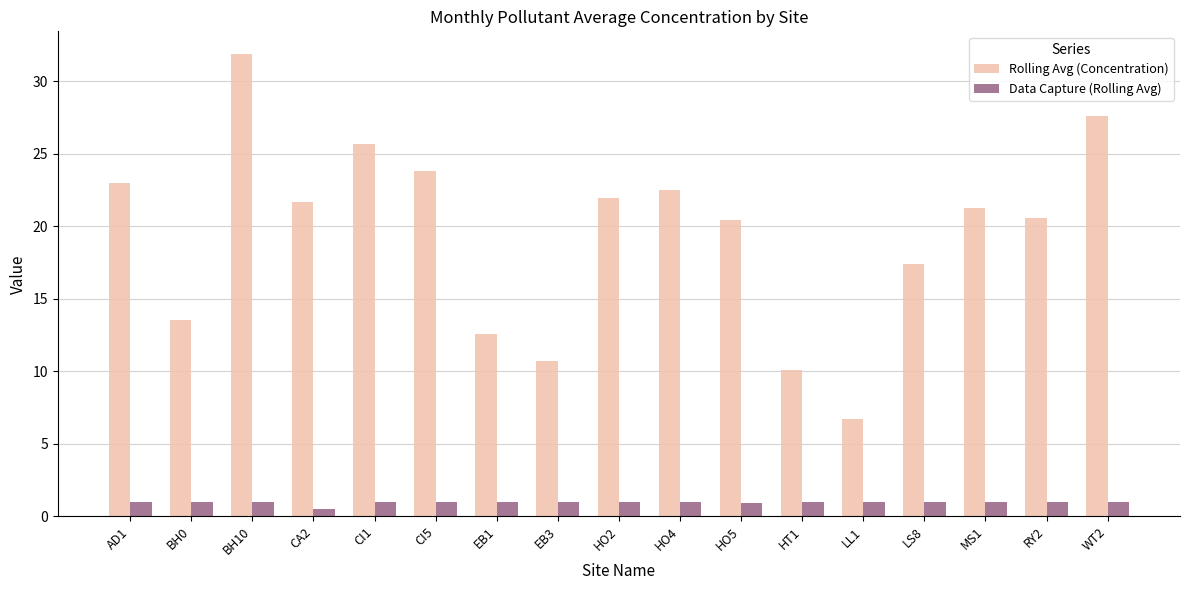

How many categories are shown in the chart?

17